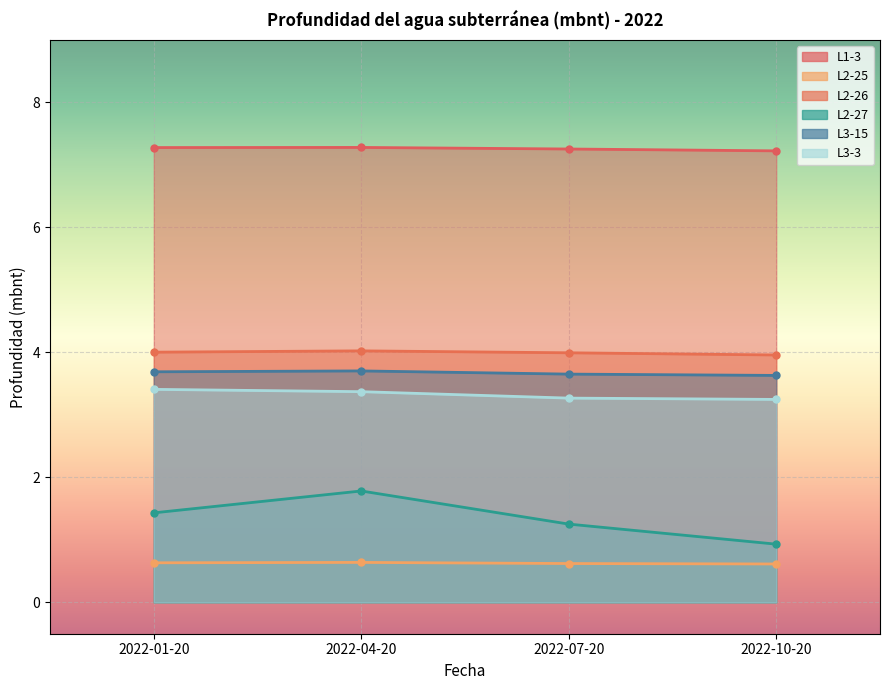

The L1-3 series shows 1.6 at 2022-01-20. True or false?

False